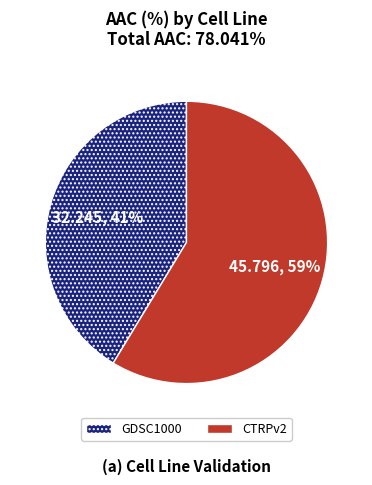

To the nearest percent, what percentage of the pie is GDSC1000?

41%